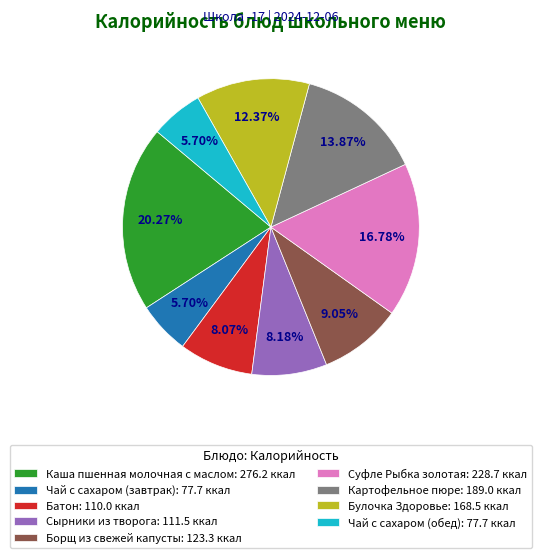

Does Суфле Рыбка золотая represent more than half of the total?

No